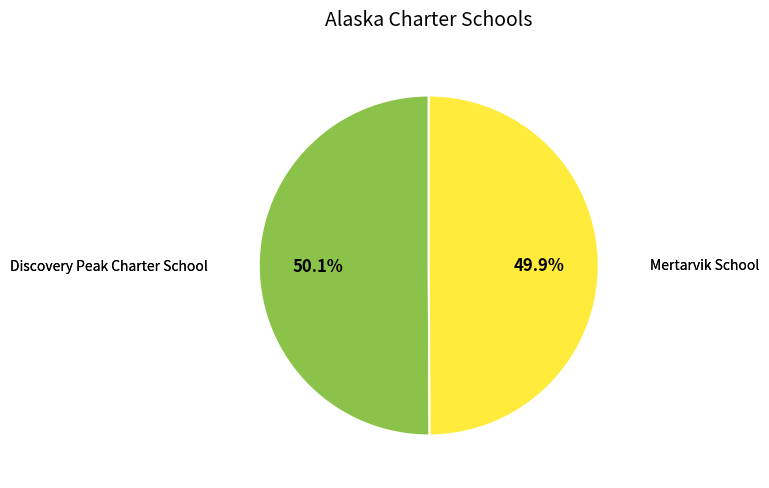

True or false: Mertarvik School accounts for 61% of the total.

False